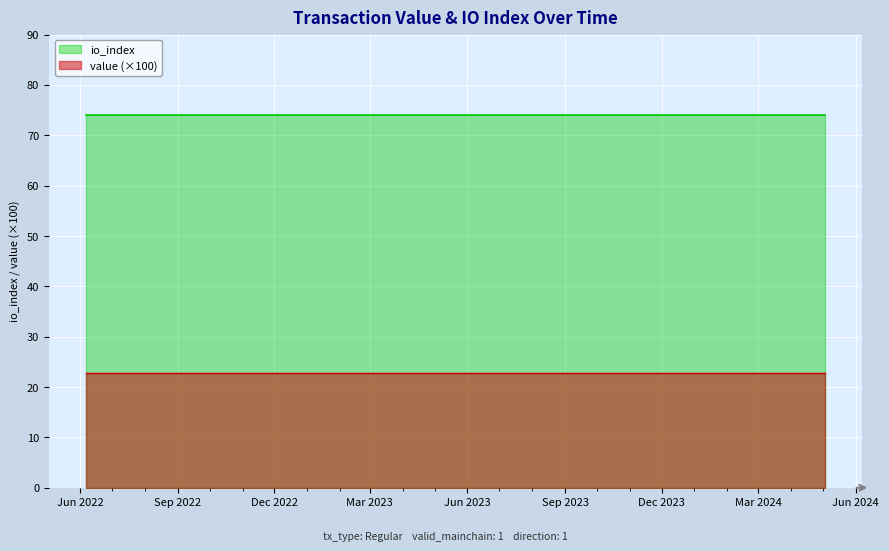

True or false: io_index and value intersect in this chart.

False